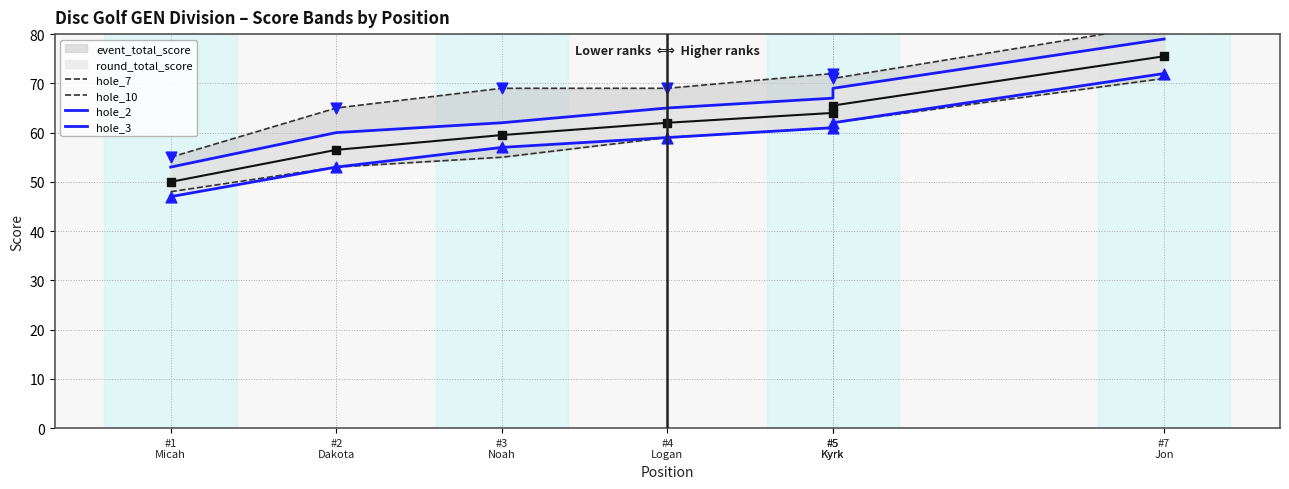

What is the total value across all series at #5
Kyrk?

261